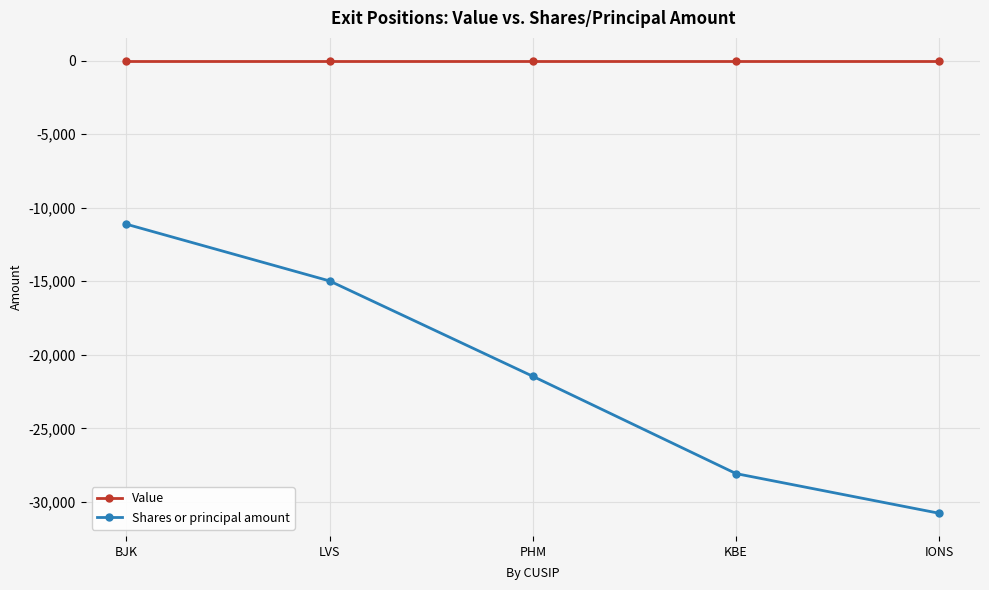

What is the average value of the Shares or principal amount series?

-21280